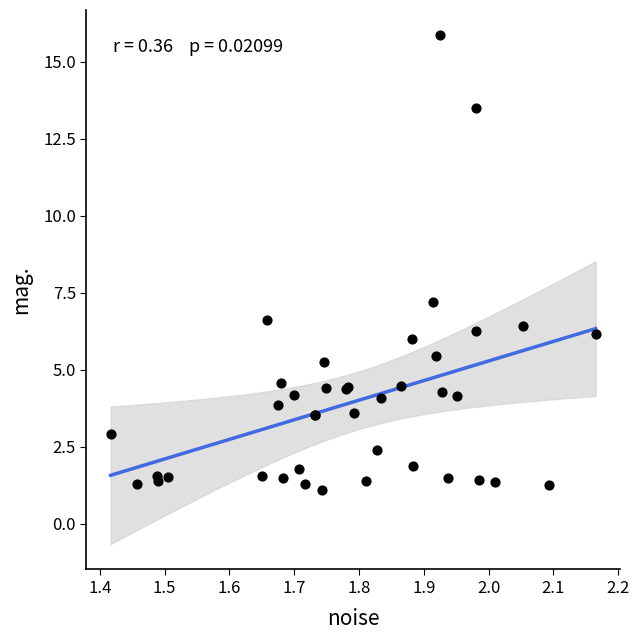

What Y value in the scatter plot is closest to 8?

7.2